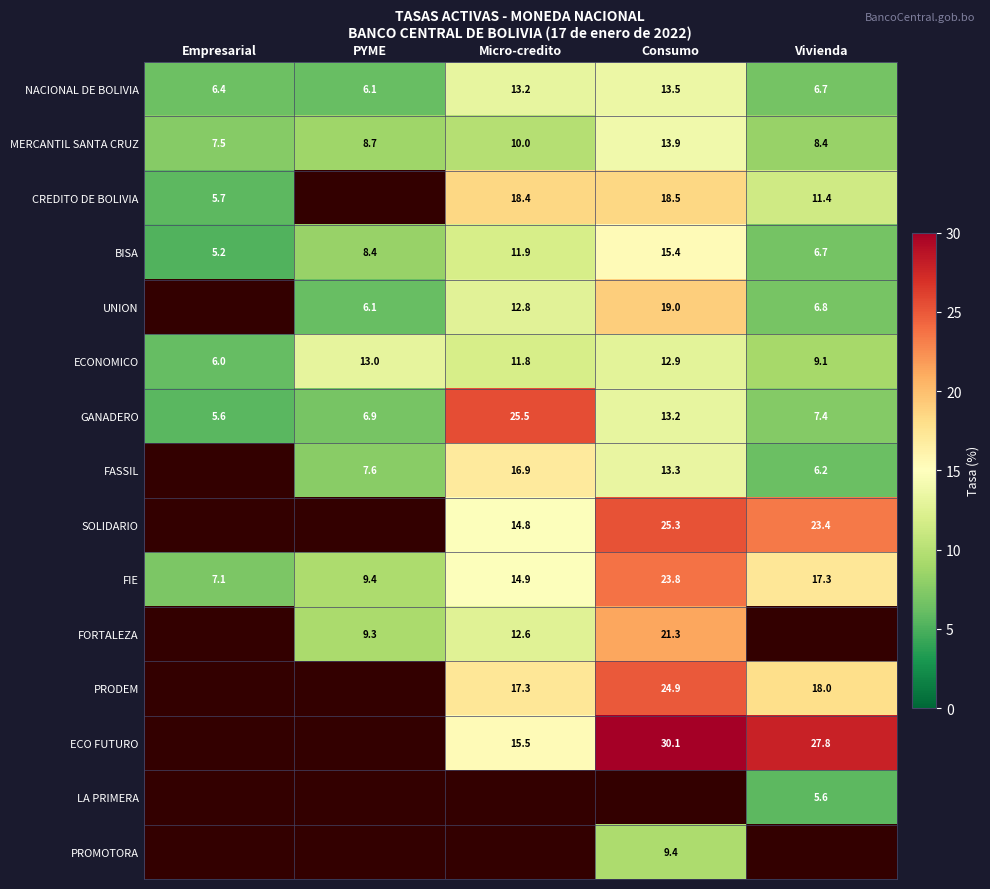

How many series are shown in this chart?

15